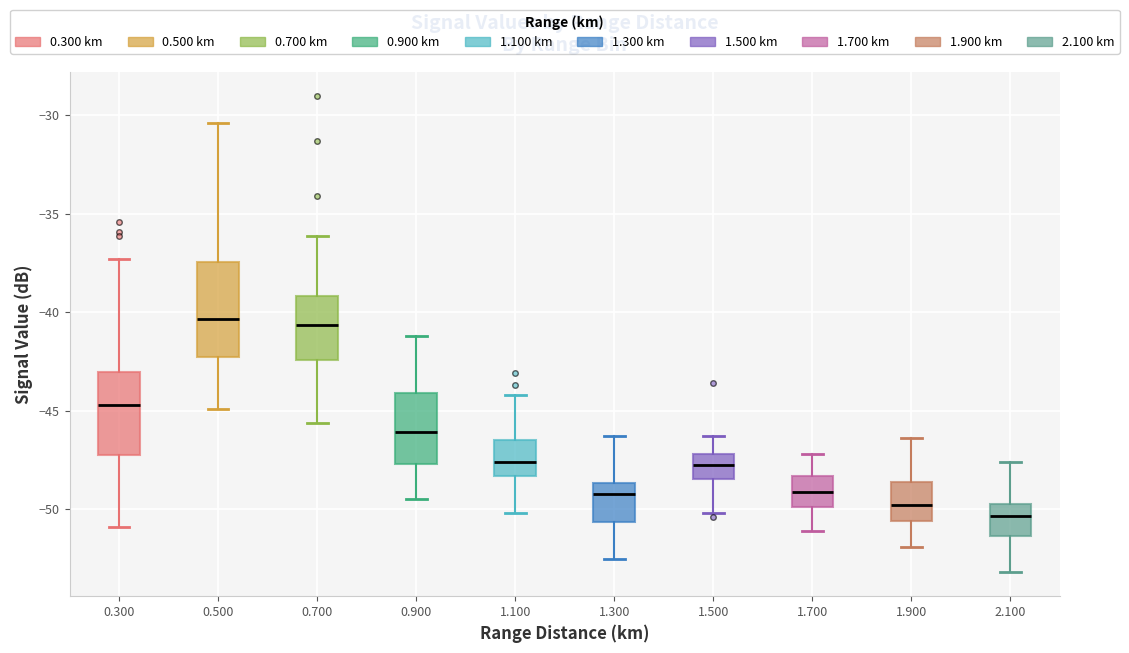

Where is the upper edge of the box at x = 1.900 on the y-axis? The values are not printed on the chart, so give them approximately, as read against the axis.

-48.5